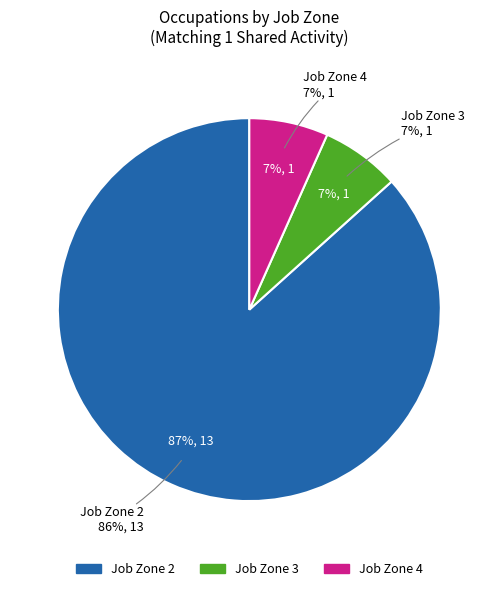

The Flight Attendants slice represents 0% of the pie. True or false?

True